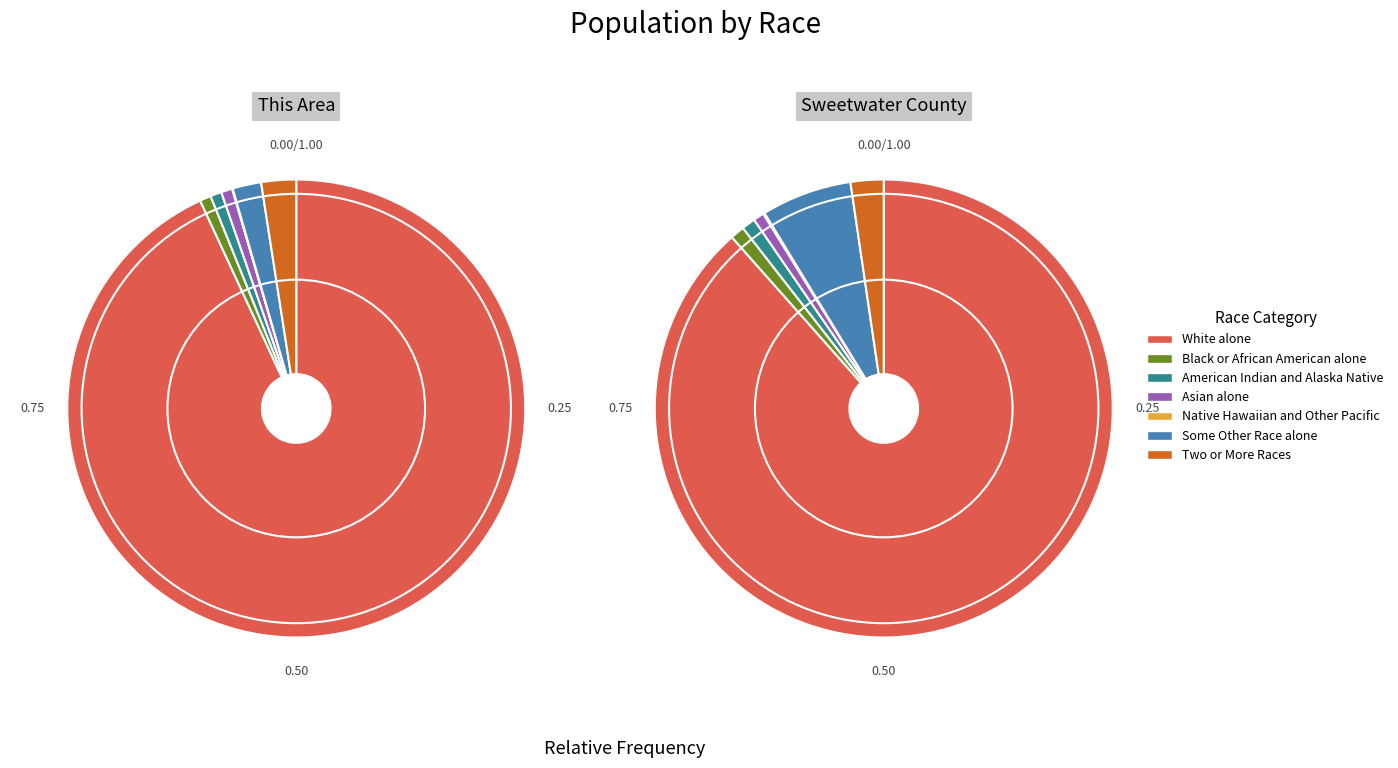

What is the smallest slice in the pie chart?

Native Hawaiian and Other Pacific